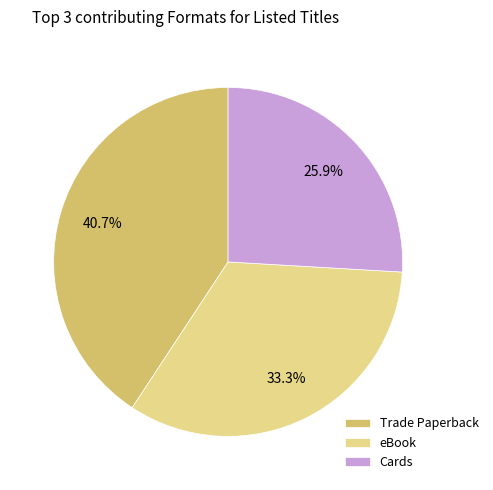

Does any single category account for the majority?

No